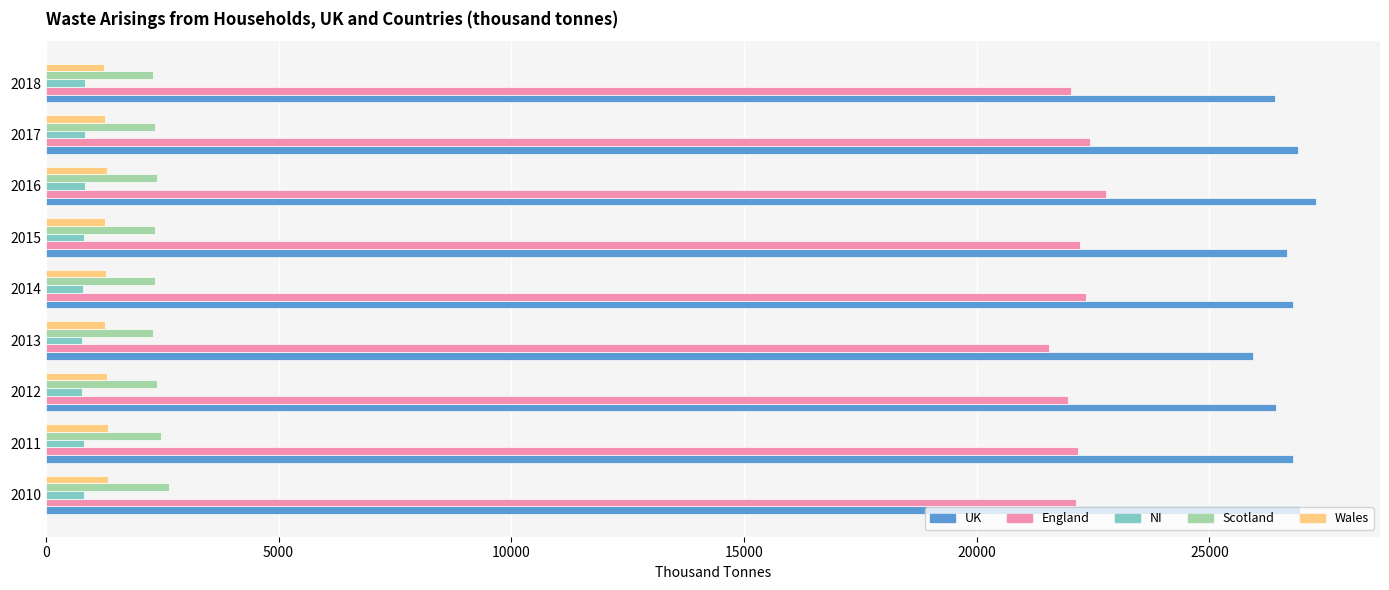

Is it true that England equals 36692.2 at 2012?

False